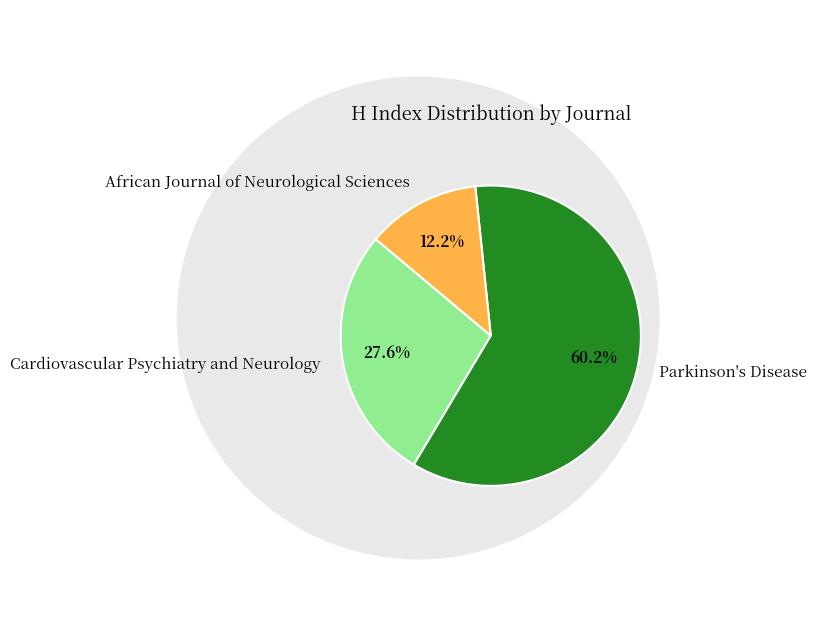

To the nearest percent, what portion does Parkinson's Disease represent?

60%